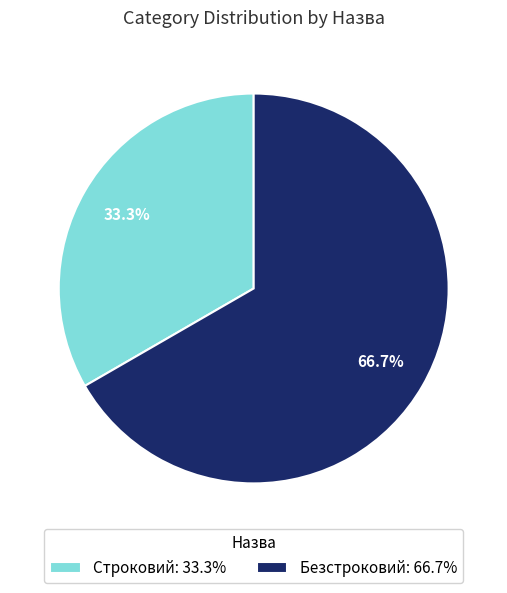

Count the number of slices in the pie.

2